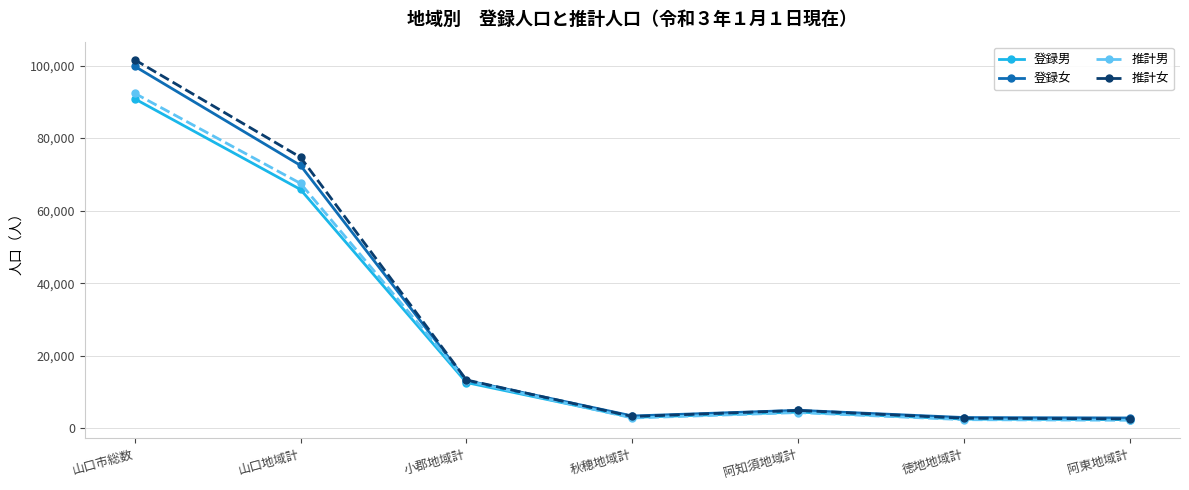

What is the label of the 2nd point from the left?

山口地域計